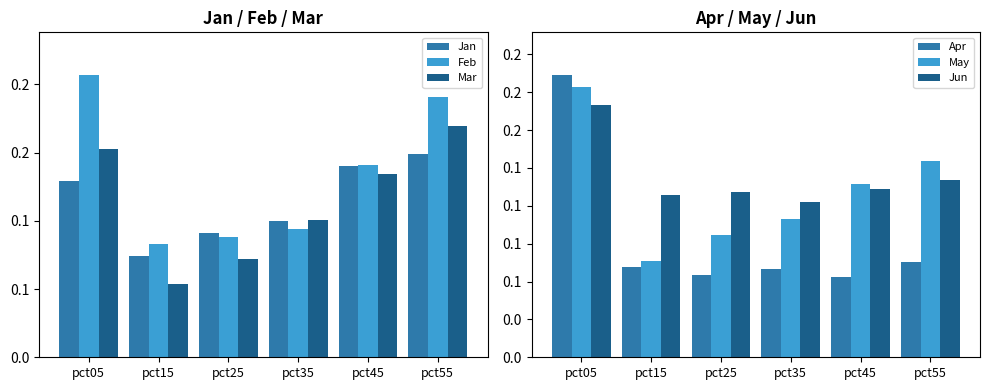

What is the sum of all May values?

0.7